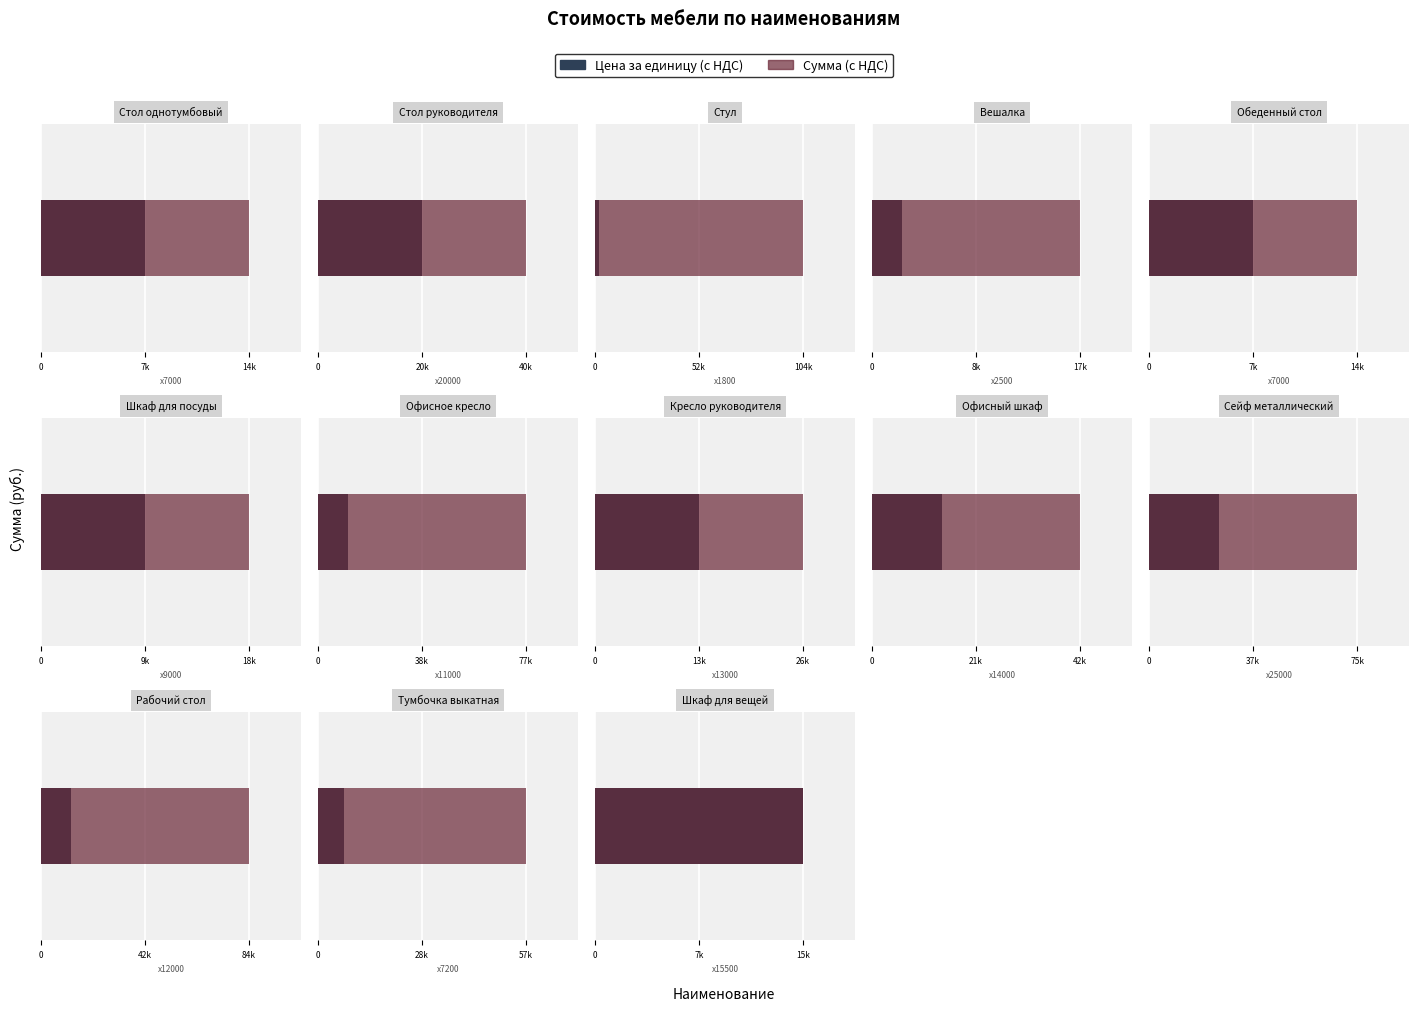

Which series has the largest range (max minus min)?

Сумма (с НДС)